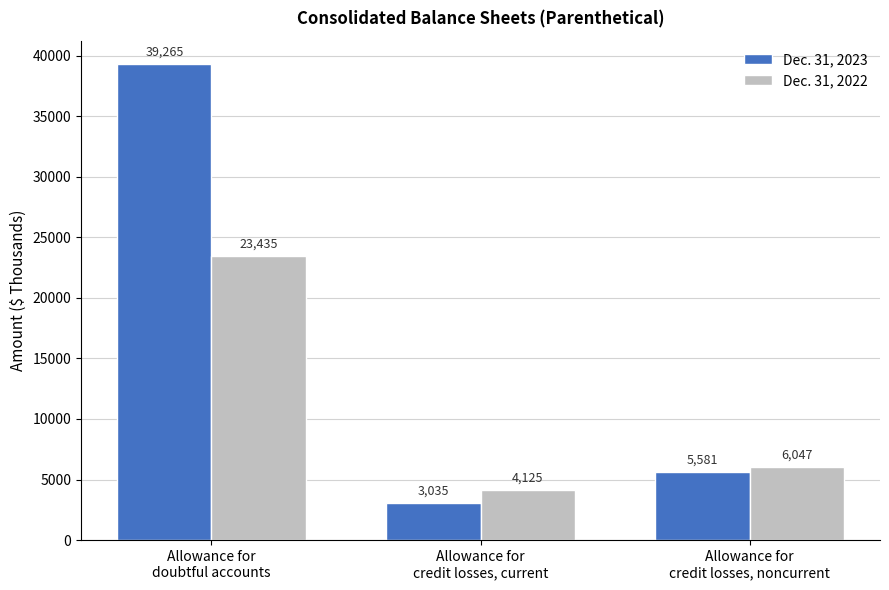

What is the difference between the second highest and minimum values in the Dec. 31, 2022 series?

1922